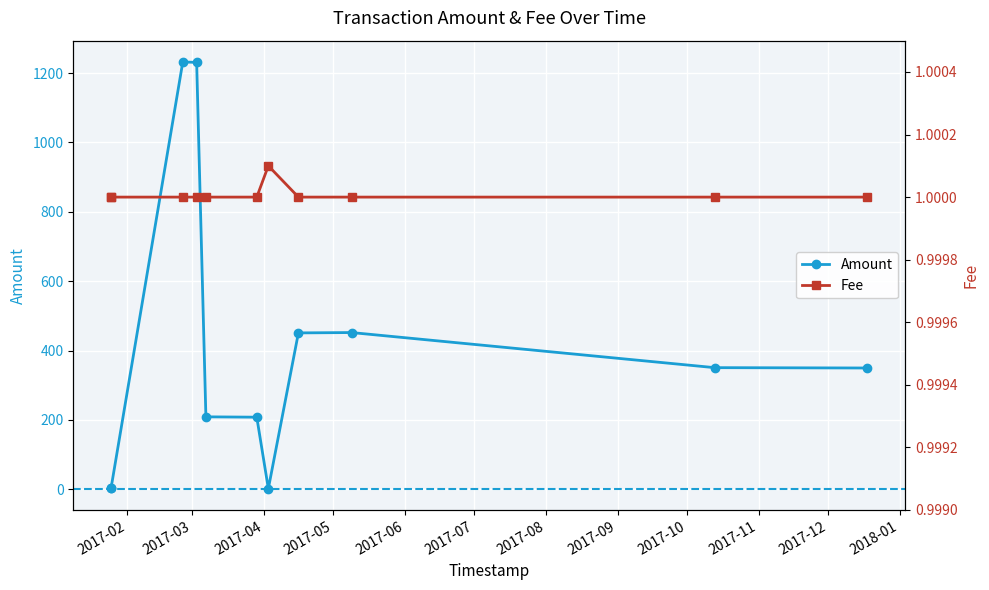

What is the difference between the highest and lowest values at 2017-02?

4.0